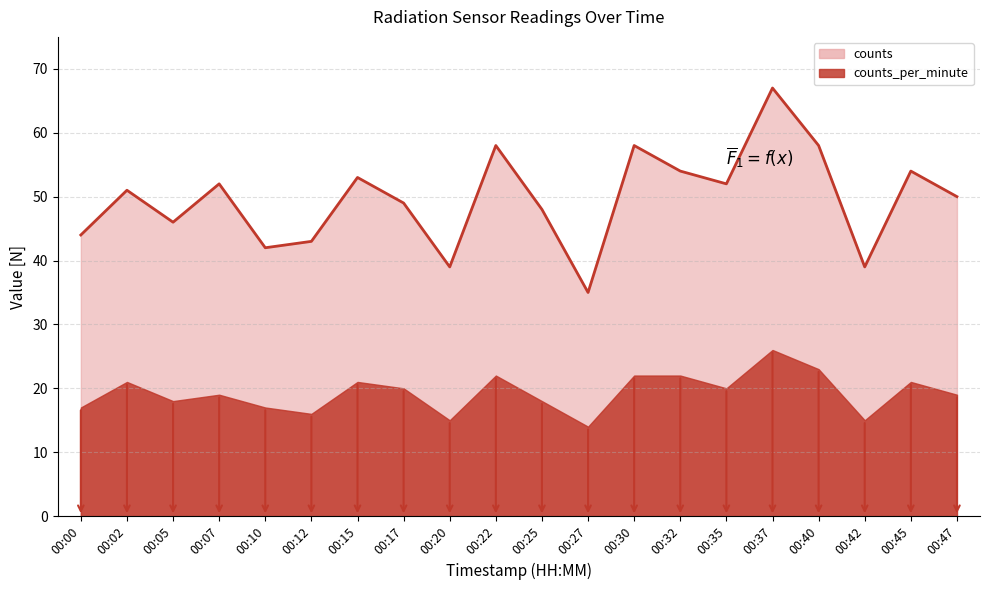

What is the difference between the maximum and minimum values?

32